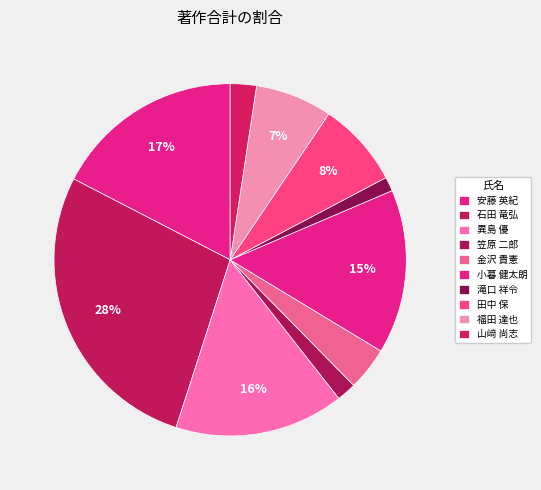

To the nearest percent, what percentage of the pie is 異島 優?

16%